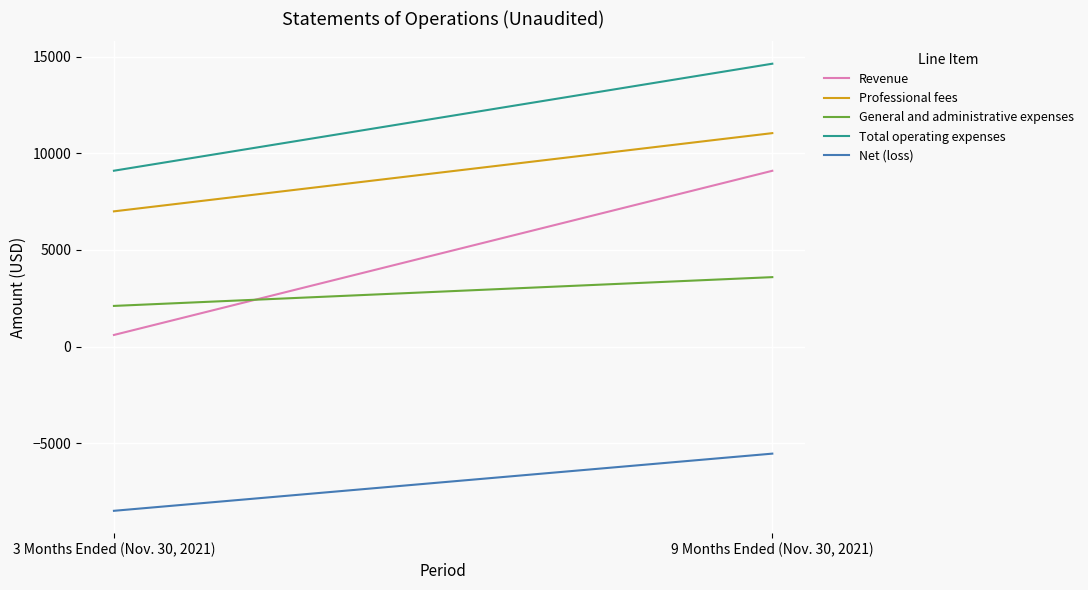

What is the sum of the Total operating expenses values at 9 Months Ended (Nov. 30, 2021) and 3 Months Ended (Nov. 30, 2021)?

23748